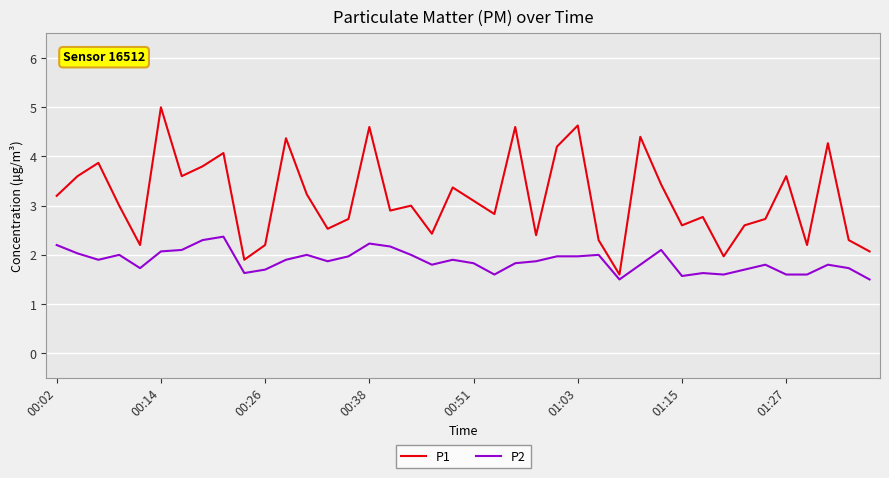

Rank the series by their maximum value, from highest to lowest.

P1, P2